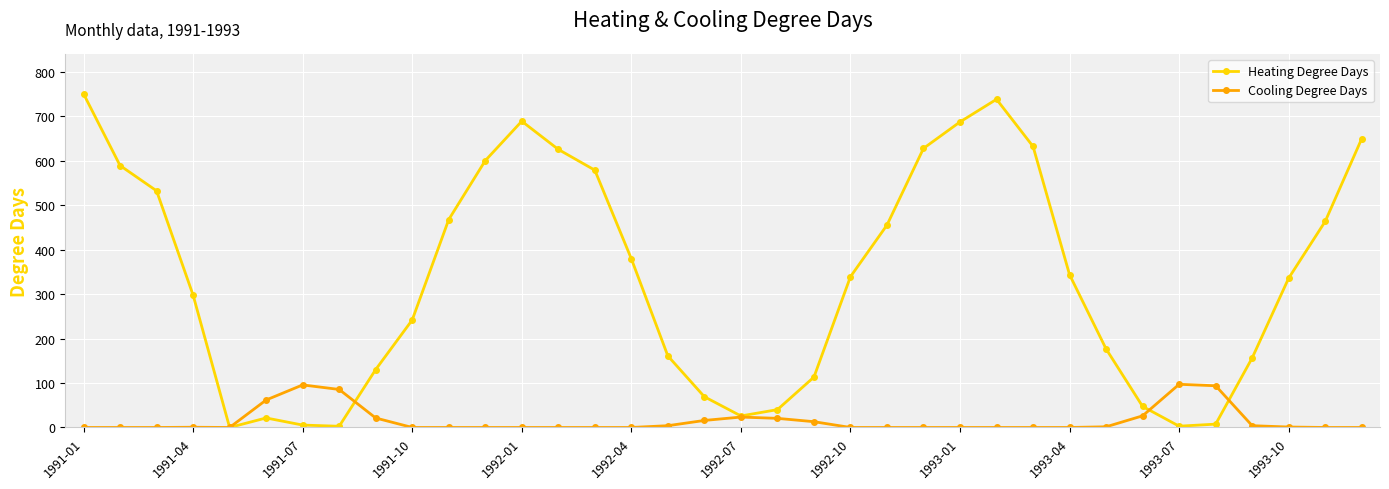

Which series has the largest total across all categories?

Heating Degree Days